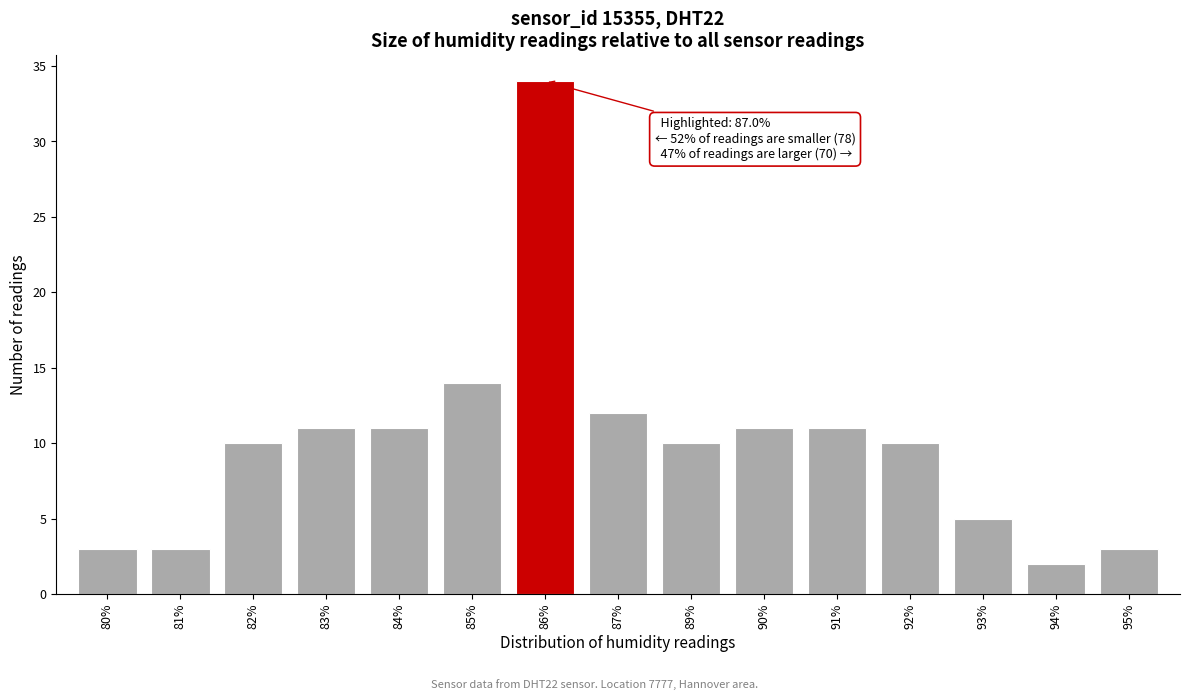

Reading left to right, what are all the values shown in this chart?

80%=3	81%=3	82%=10	83%=11	84%=11	85%=14	86%=34	87%=12	89%=10	90%=11	91%=11	92%=10	93%=5	94%=2	95%=3